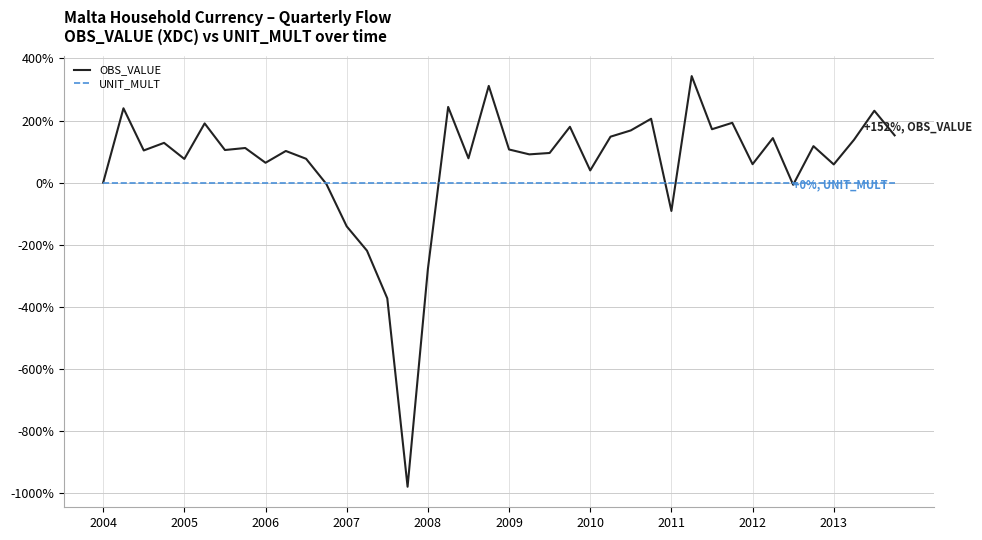

Which series has the widest spread of values?

OBS_VALUE